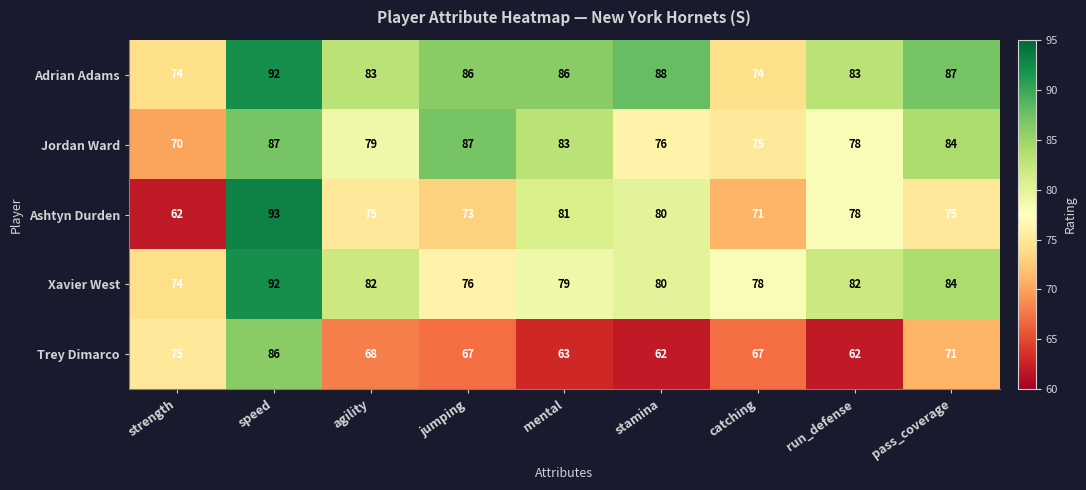

At which category is the sum across all series the highest?

speed